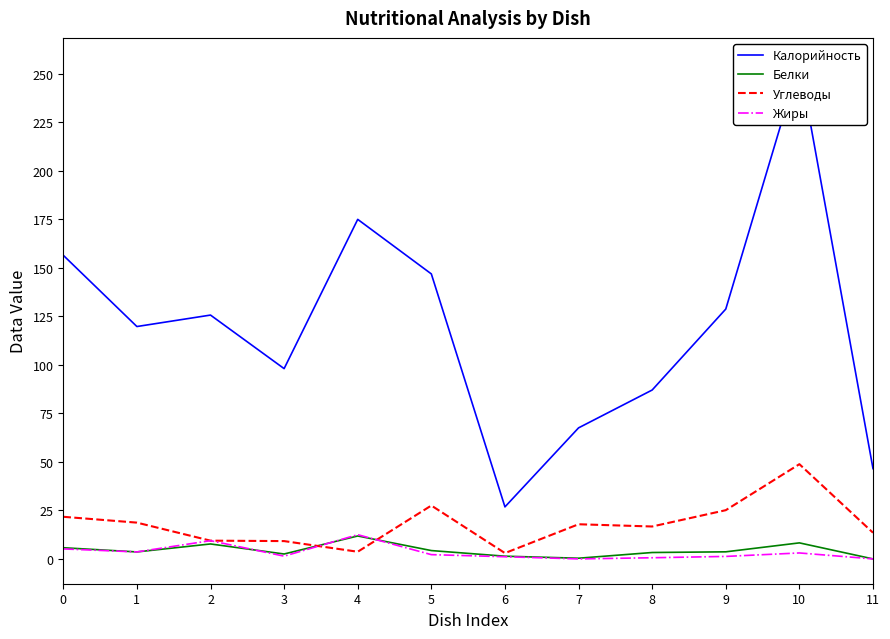

At 3, list the series in order from smallest to largest.

Жиры, Белки, Углеводы, Калорийность